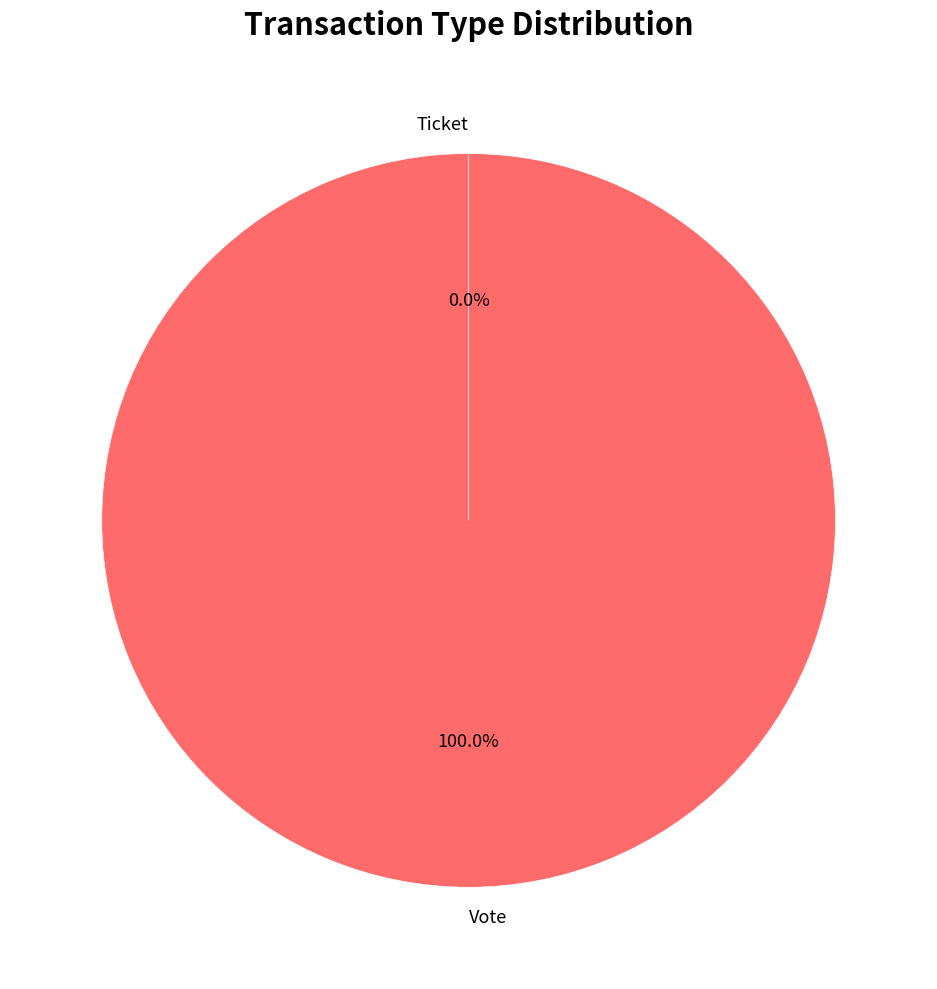

Combined, what portion of the pie is Vote and Ticket?

100.0%